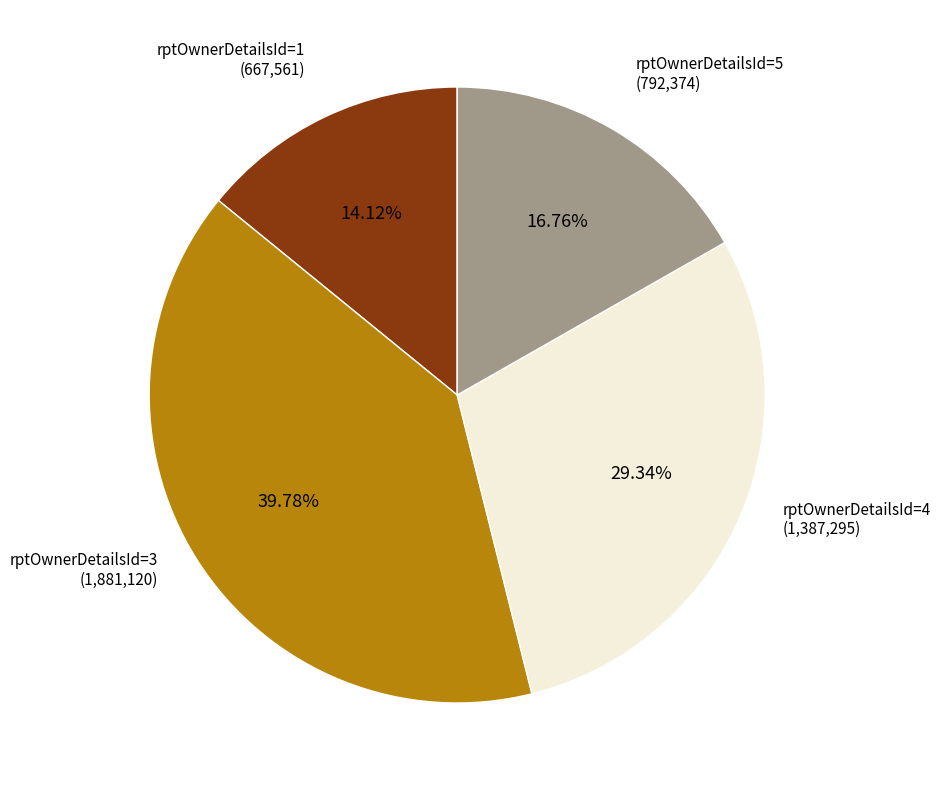

To the nearest percent, what is the average slice percentage?

25%